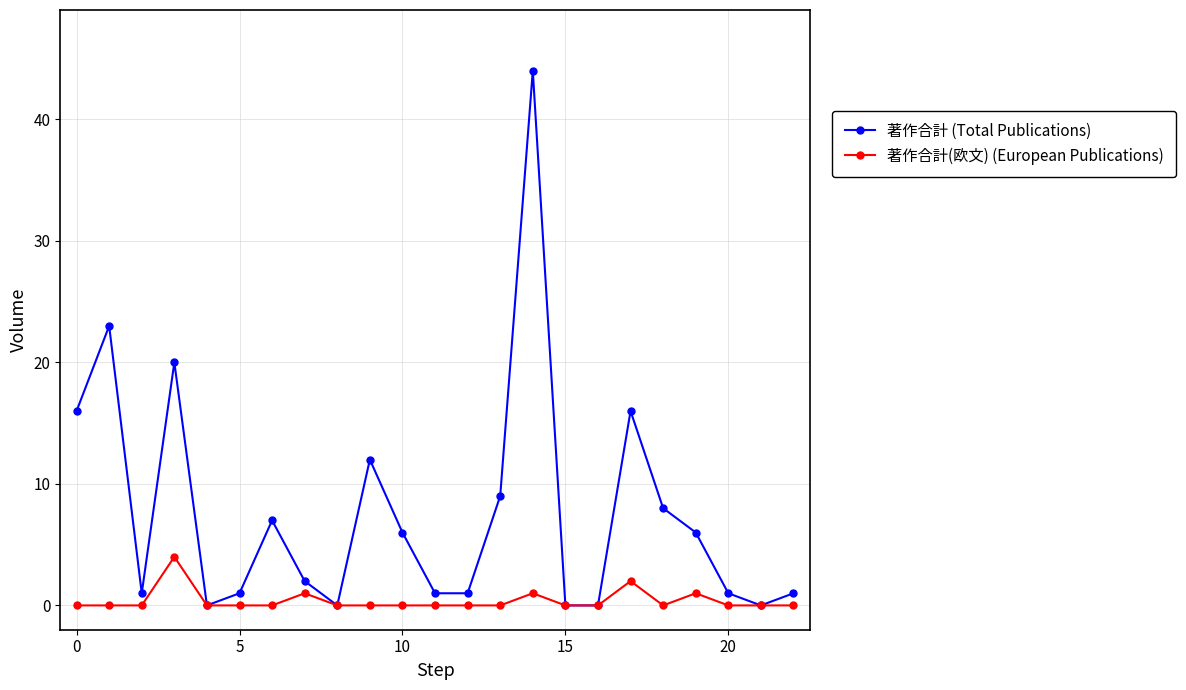

True or false: 著作合計 (Total Publications) has more than 2 interior local peaks.

True